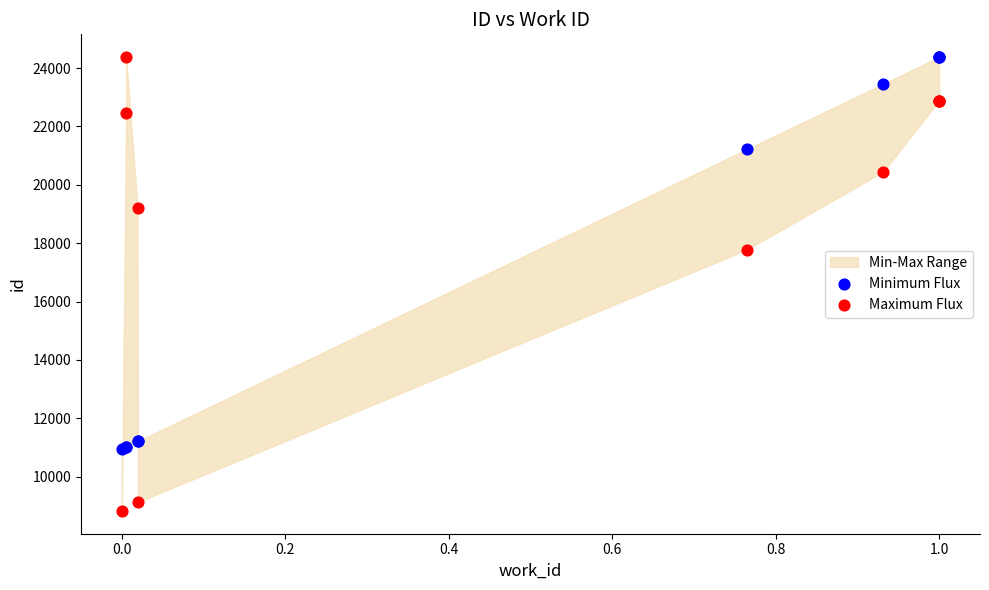

Across all series, what Y value is closest to 16599?

17780.0